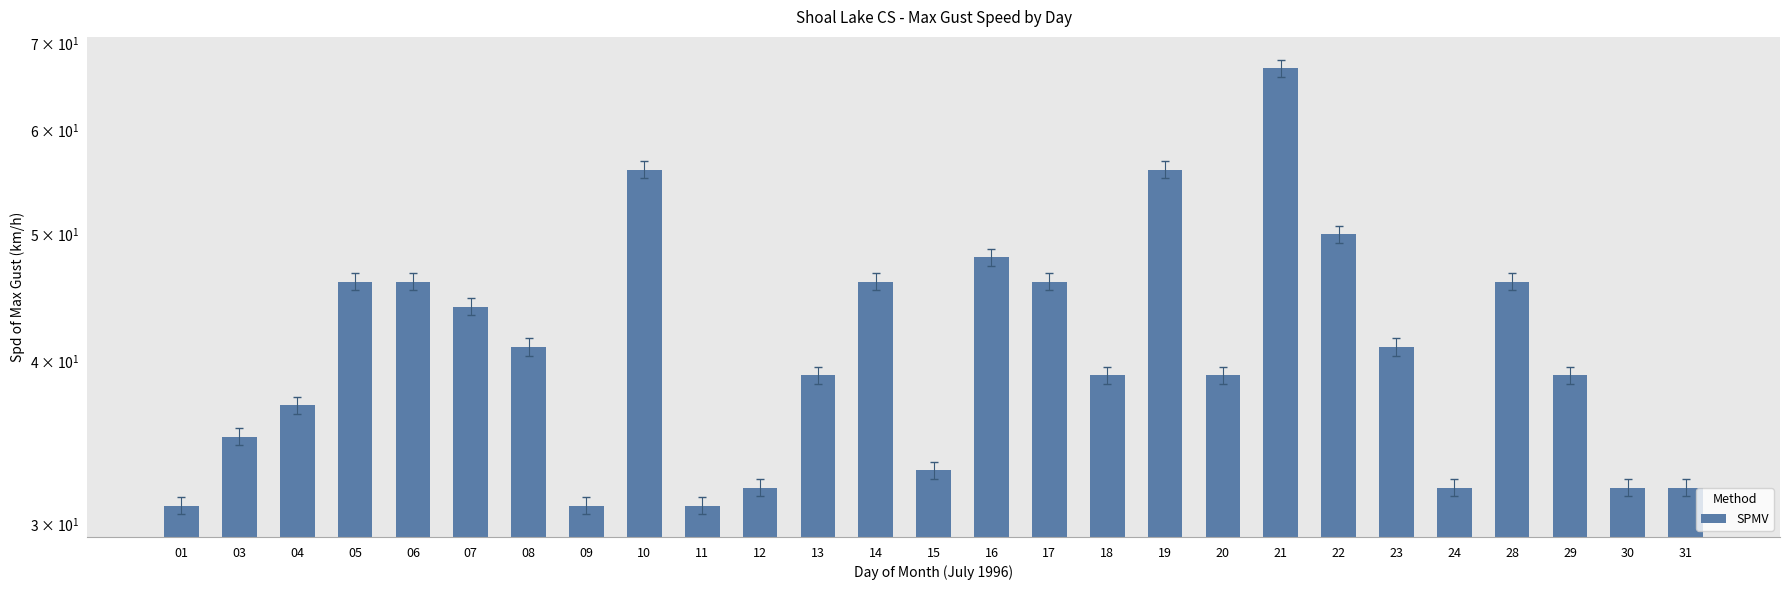

Reading left to right, list all the values displayed in this chart.

31	35	37	46	46	44	41	31	56	31	32	39	46	33	48	46	39	56	39	67	50	41	32	46	39	32	32